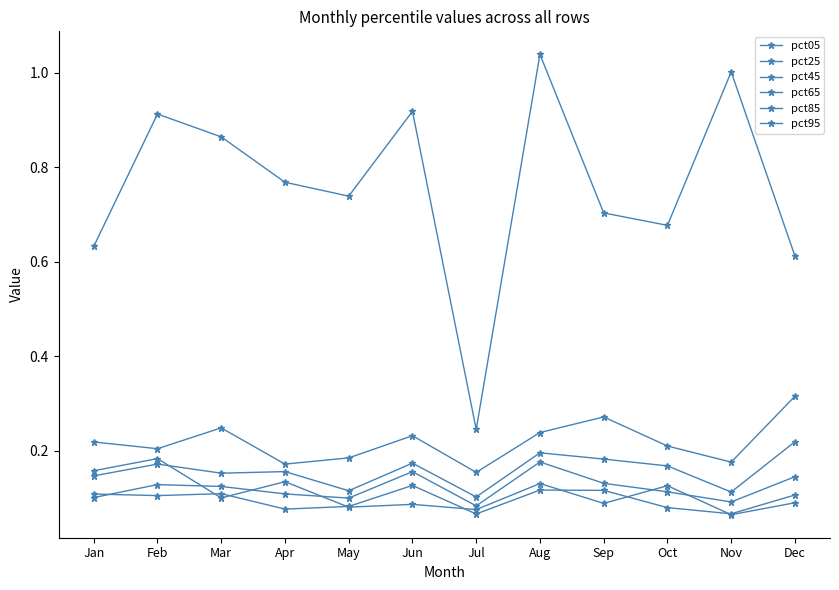

How many series are shown in this chart?

6